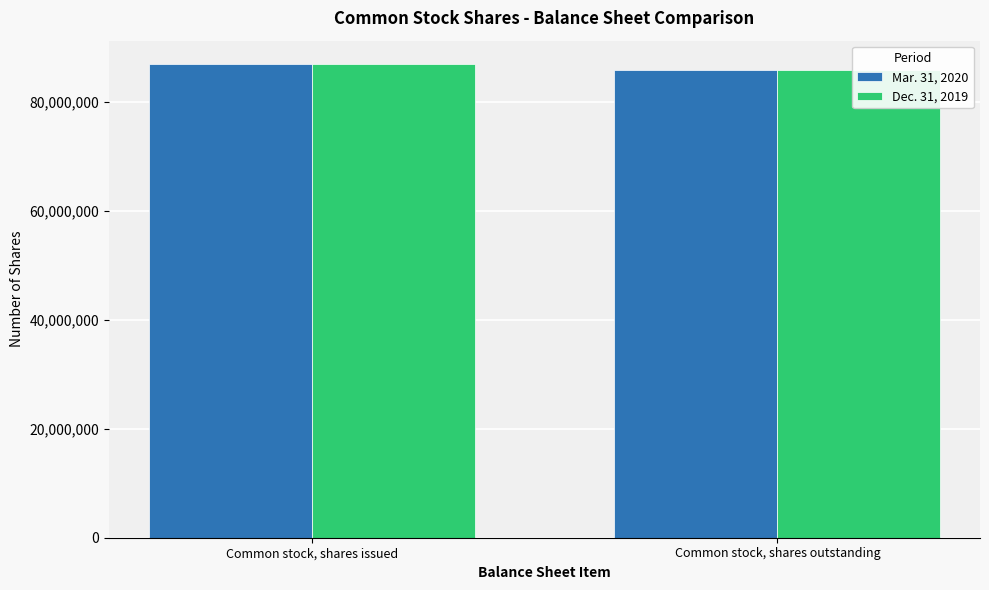

What is the sum of all Dec. 31, 2019 values?

172723014